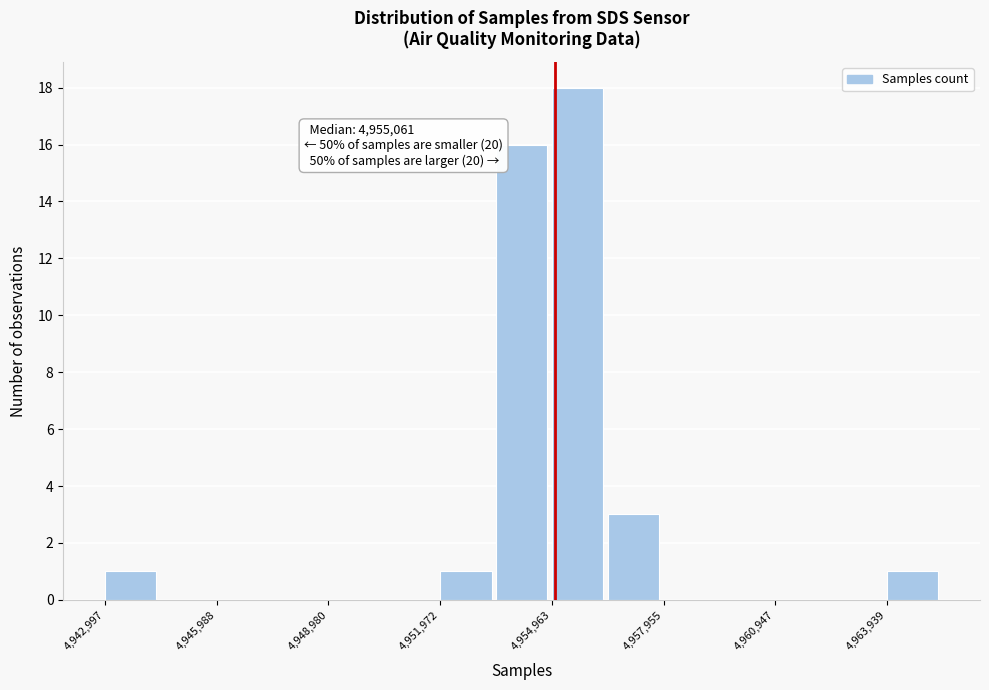

Read against the x-axis, roughly where is the centre of the tallest bar?

4955500